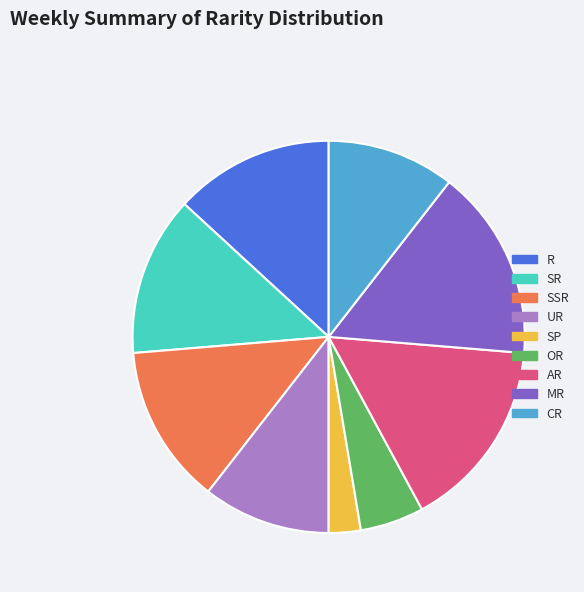

What is the ratio of the value at OR to the value at MR?

0.3